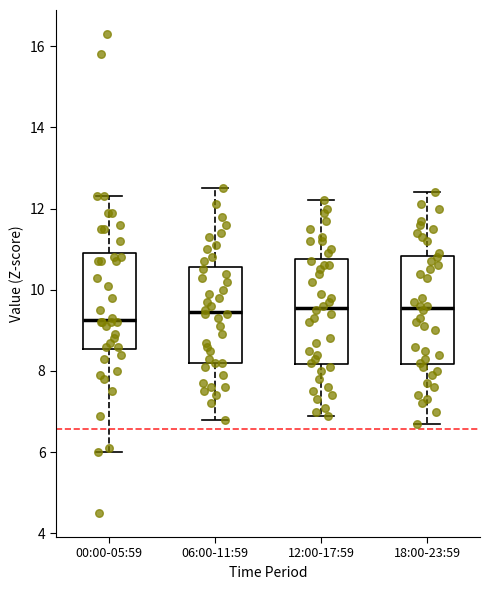

Reading left to right, read every box against the y-axis: the position of its median line, the range the box covers, and the ends of its whiskers. The values are not printed on the chart, so give them approximately, as read against the axis.

00:00-05:59: median 9.2, box 8.6 to 11.0, whiskers 6.0 to 12.4
06:00-11:59: median 9.4, box 8.2 to 10.6, whiskers 6.8 to 12.6
12:00-17:59: median 9.6, box 8.2 to 10.8, whiskers 7.0 to 12.2
18:00-23:59: median 9.6, box 8.2 to 10.8, whiskers 6.8 to 12.4